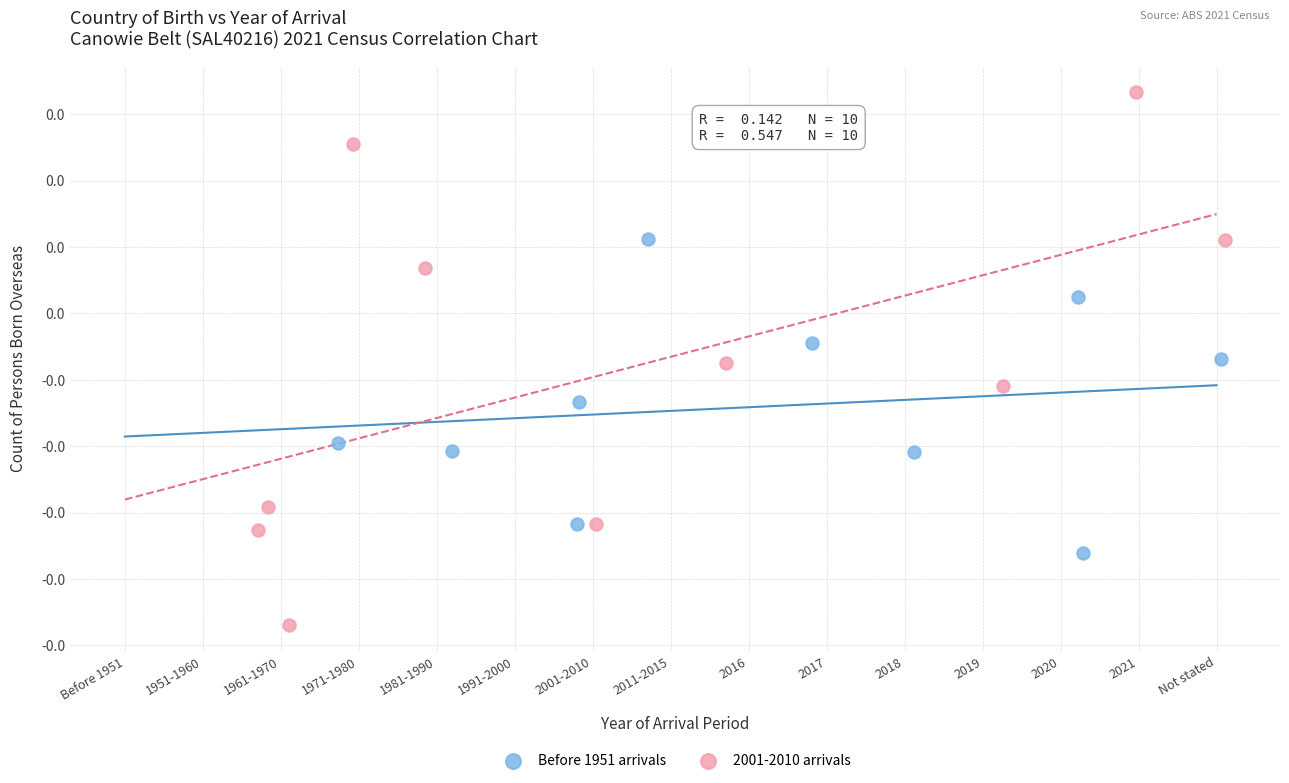

Which series reaches the minimum Y coordinate?

2001-2010 arrivals